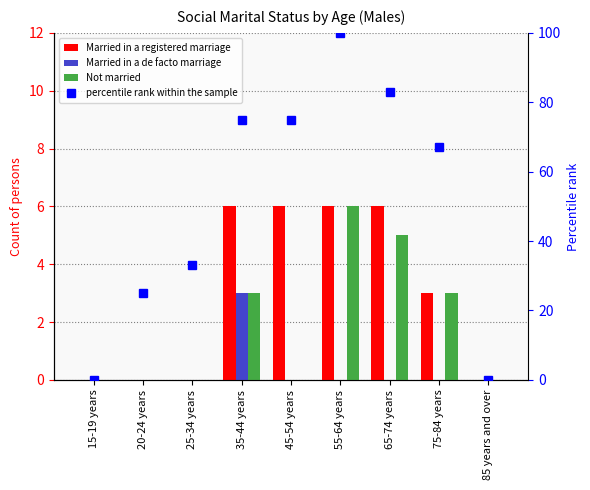

Which series has the largest range (max minus min)?

percentile rank within the sample